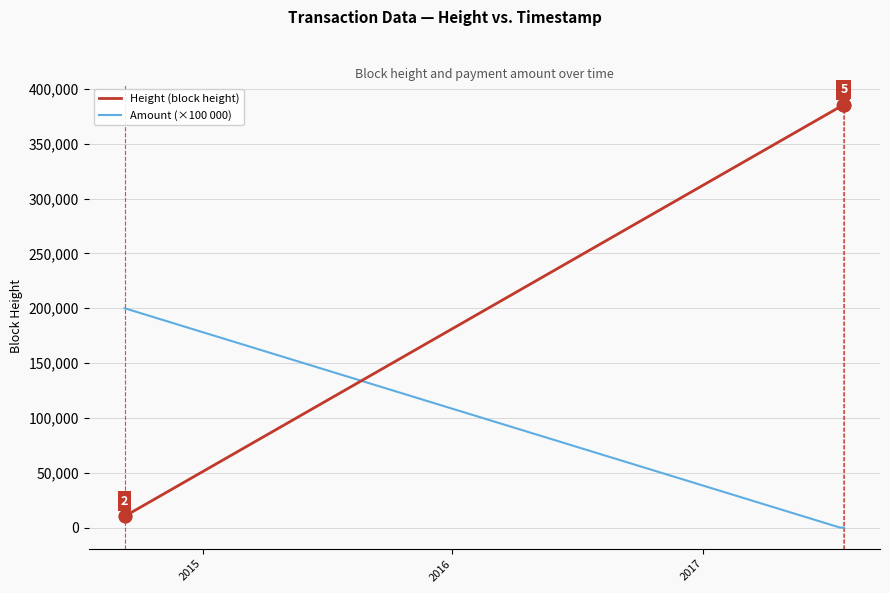

Rank the series by their maximum value, from highest to lowest.

Height (block height), Amount (×100 000)